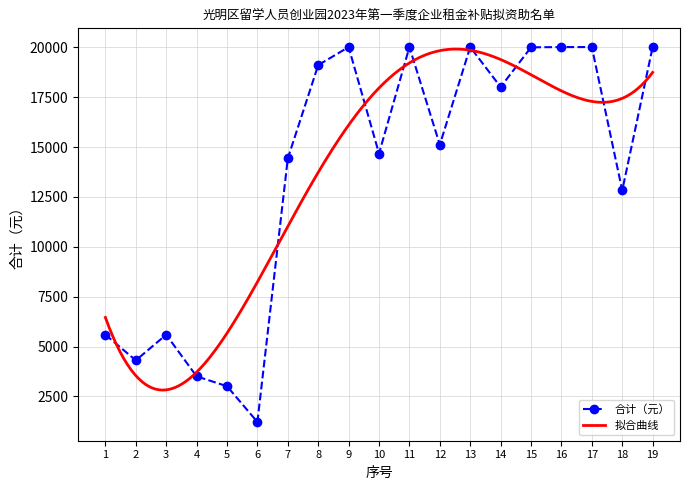

What is the smallest value displayed?

1219.8